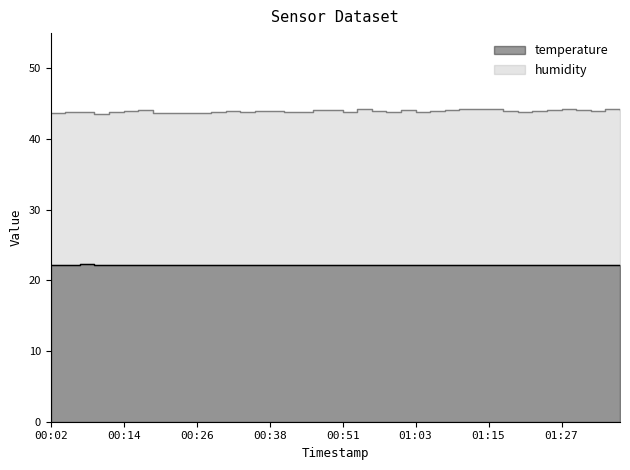

At 01:05, list the series in order from largest to smallest.

humidity, temperature